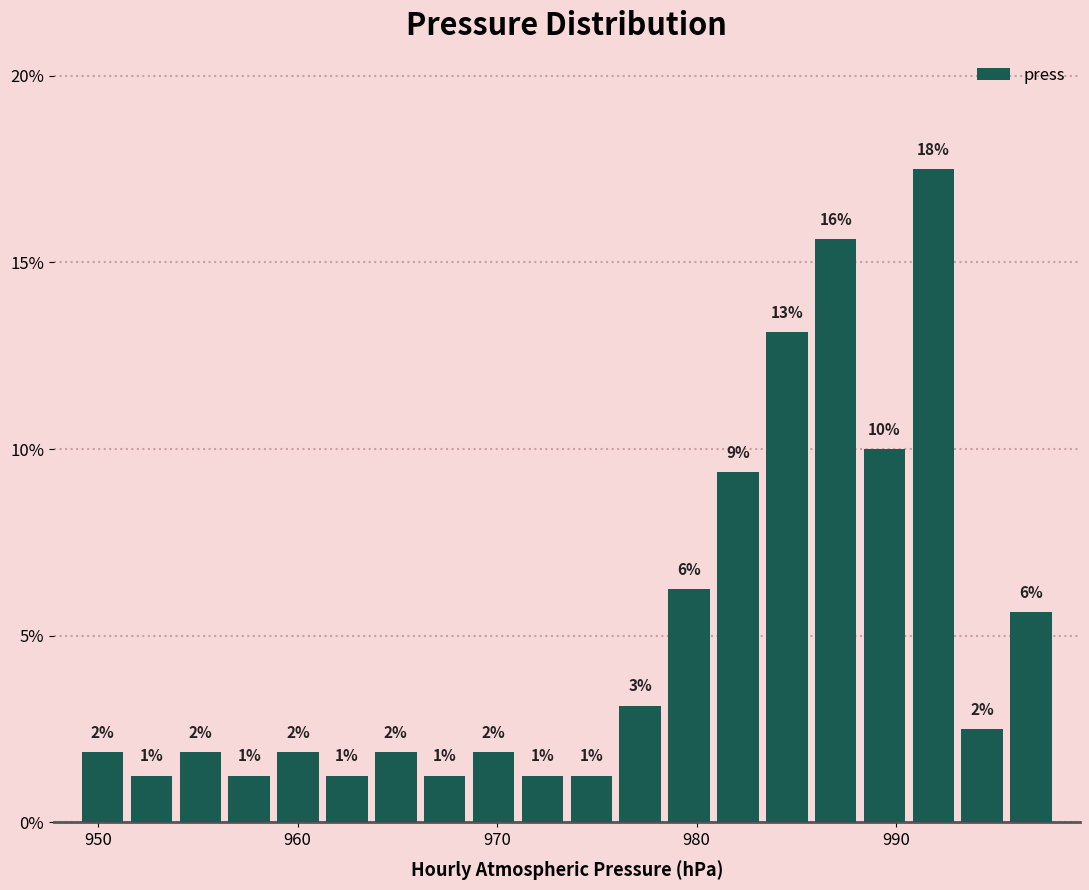

Around what value on the x-axis is the tallest bar? Give the approximate position of its centre, as read against the axis.

992